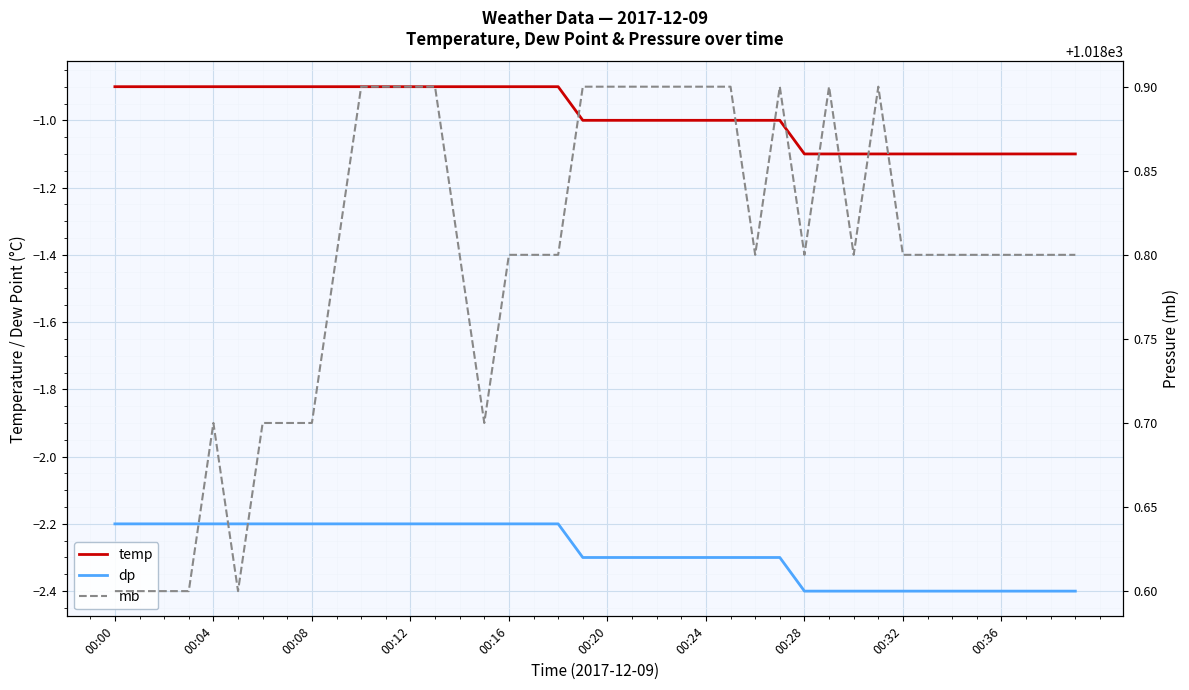

What is the highest value of the dp series?

-2.2